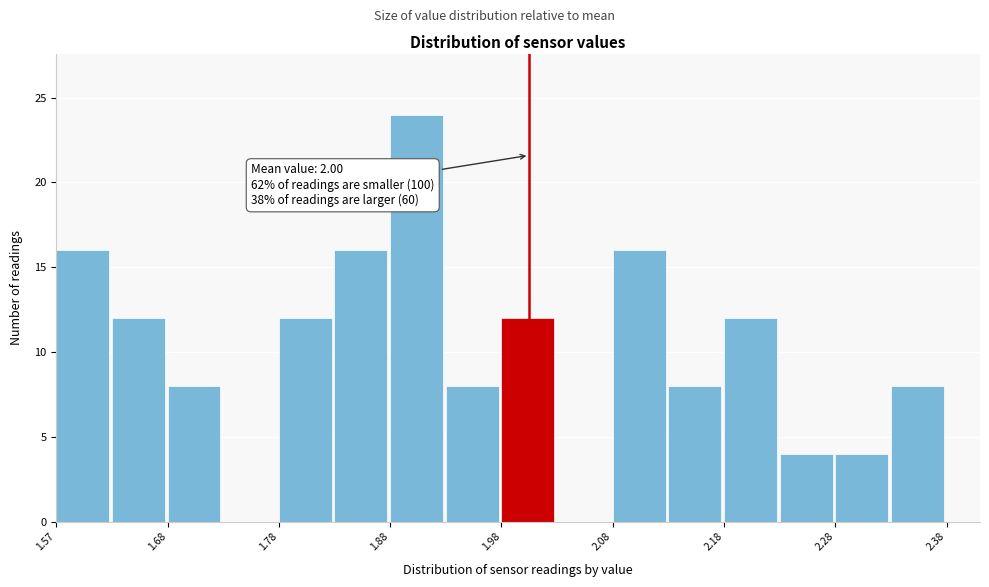

Which range on the x-axis has the tallest bar?

1.875 to 1.925